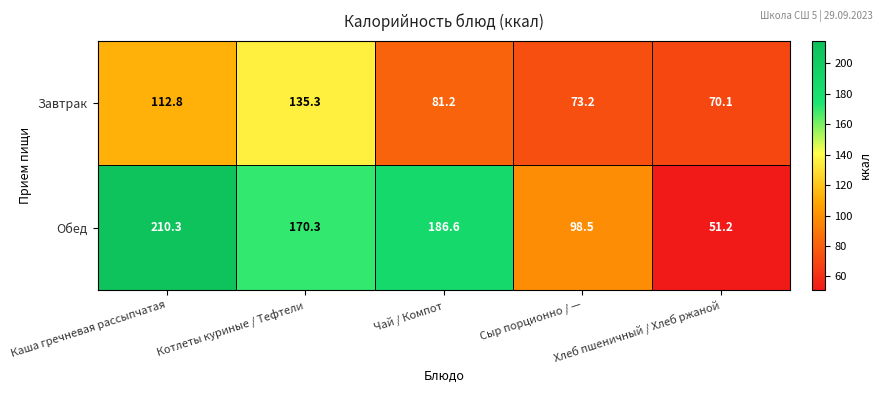

At how many categories does at least one series exceed 116?

3